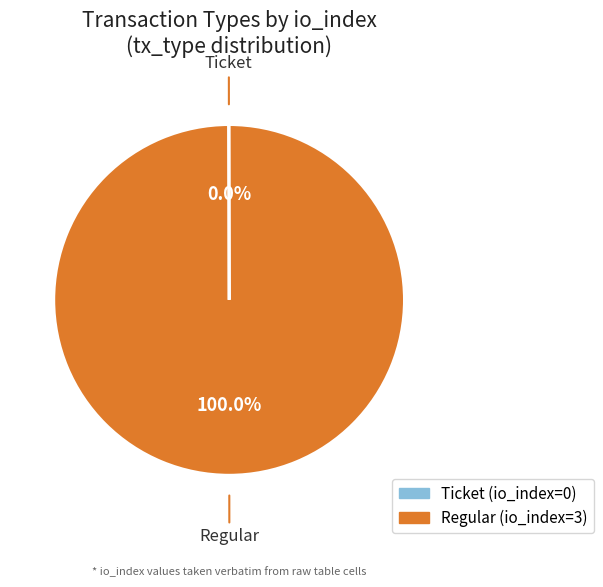

Which slice represents more than half of the pie?

Regular